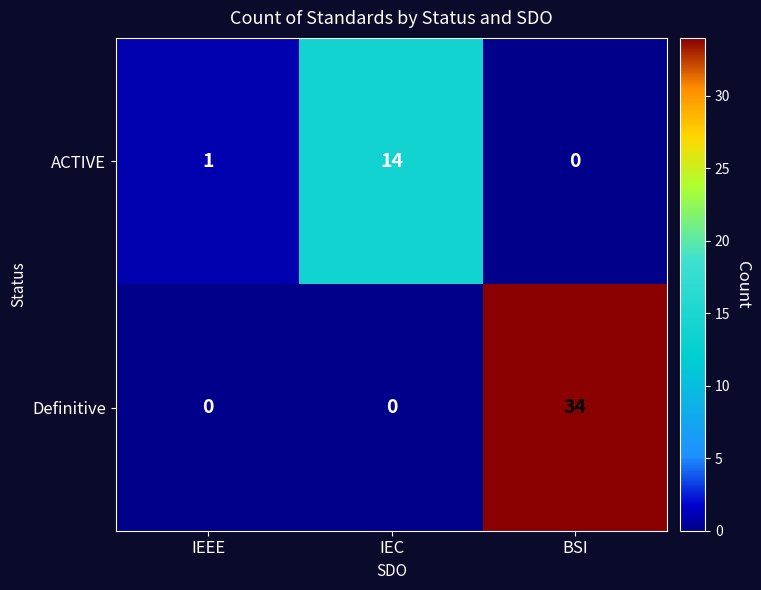

How many Definitive values are between 0 and 34?

3